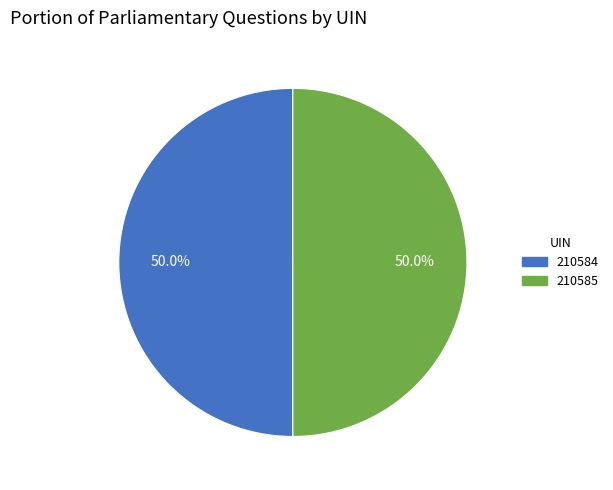

What is the ratio of the value at 210584 to the value at 210585?

1.0